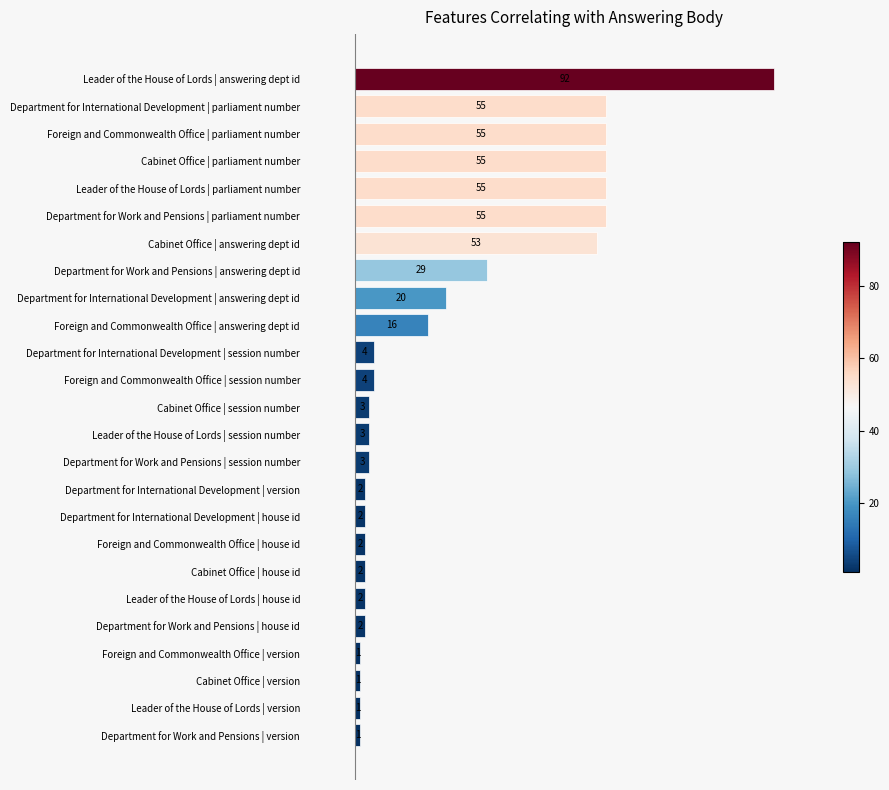

How many series are shown in this chart?

1